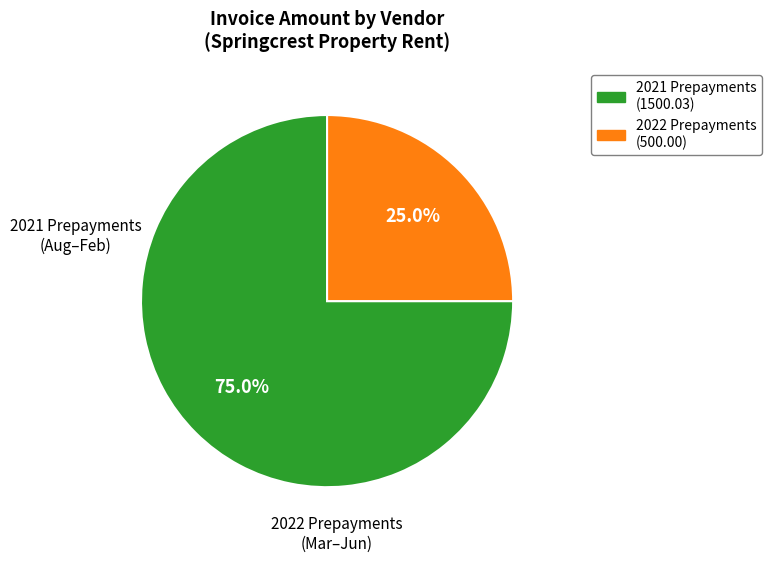

How many slices are in this pie chart?

2